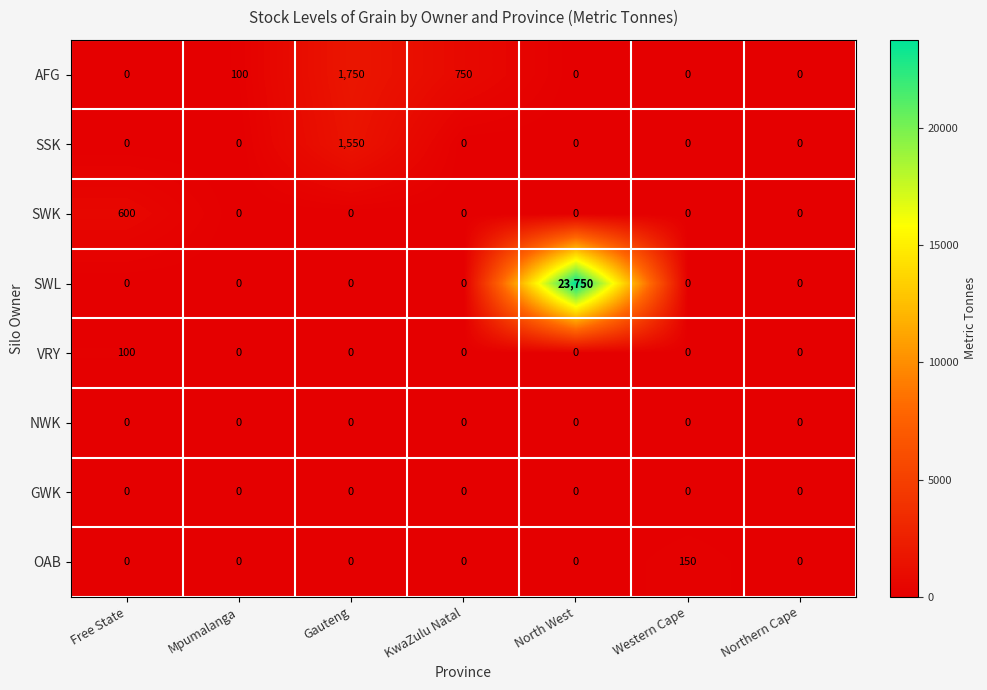

Which series has the largest range (max minus min)?

SWL